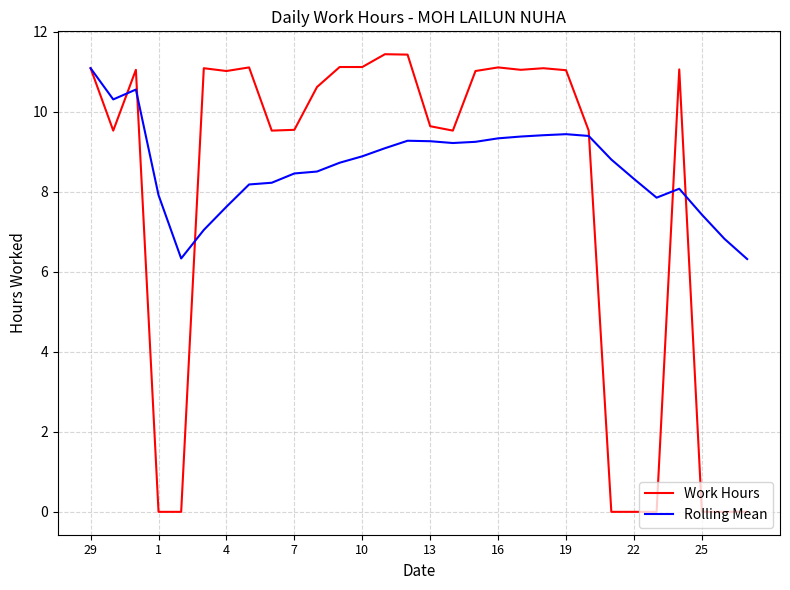

Rank the series by their average value, from lowest to highest.

Work Hours, Rolling Mean